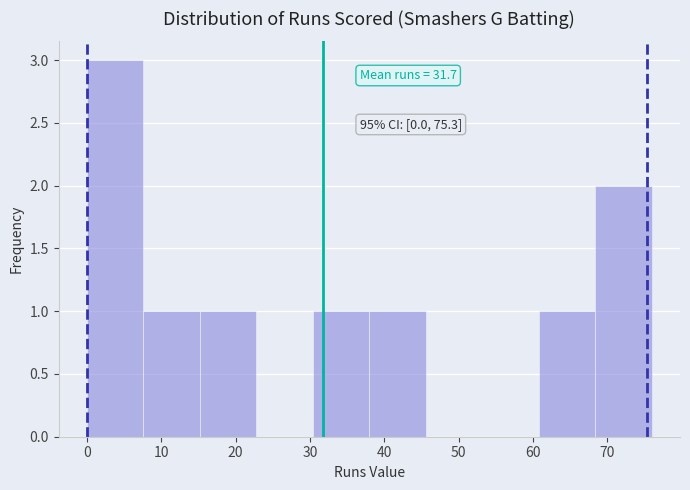

Over which range of the x-axis is the bar tallest?

0.0 to 7.6